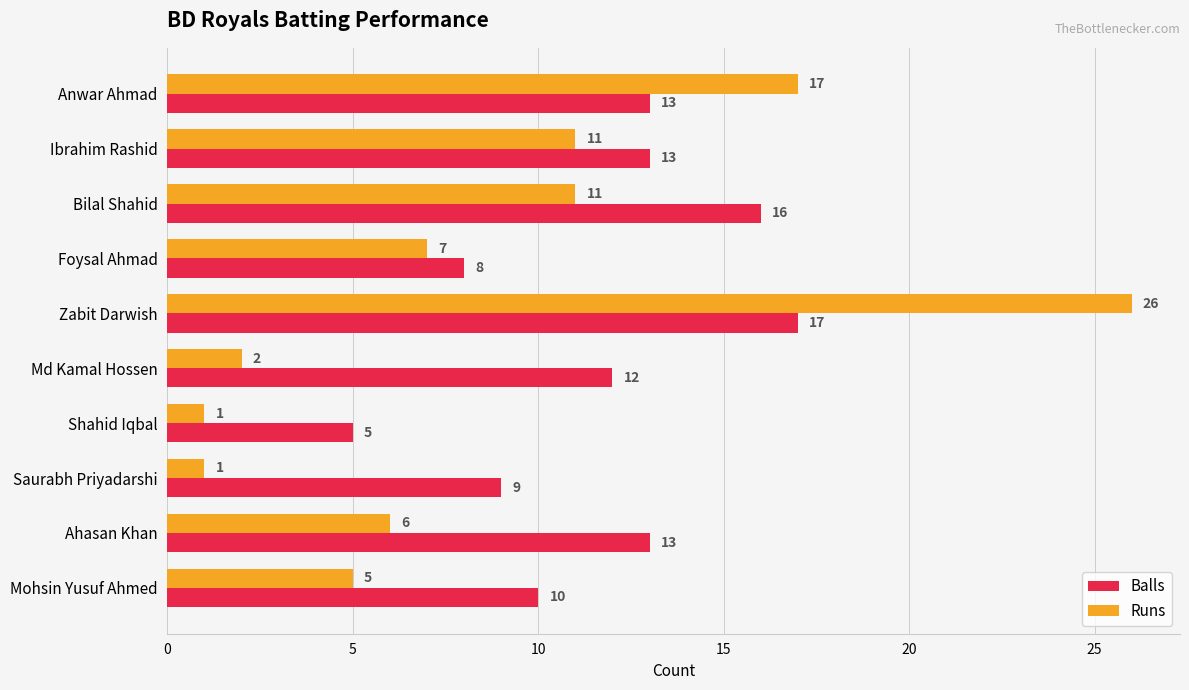

What is the average value of the Balls series?

12